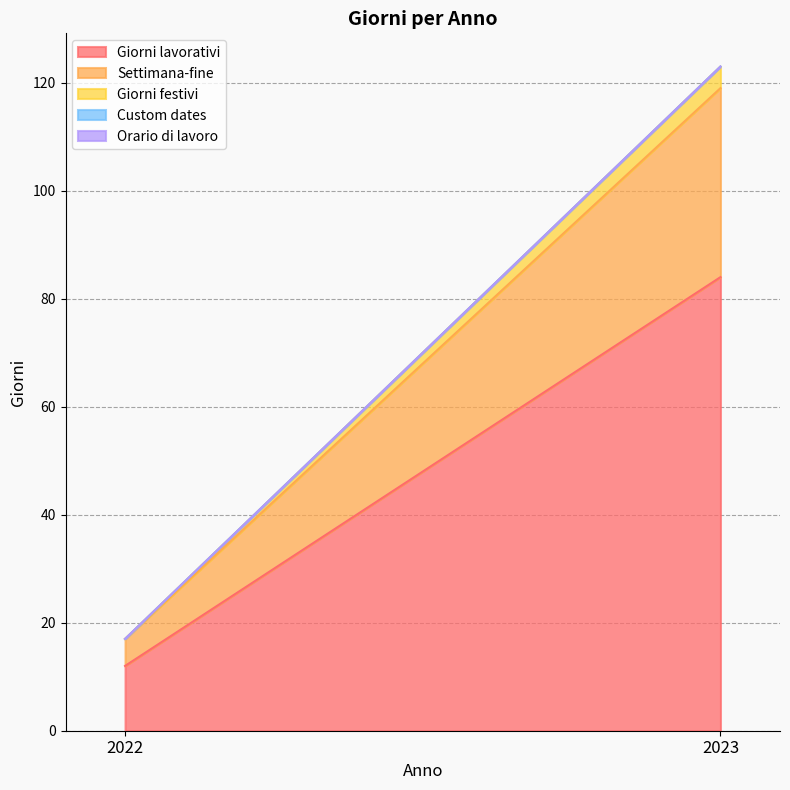

What is the sum of all Giorni festivi values?

4